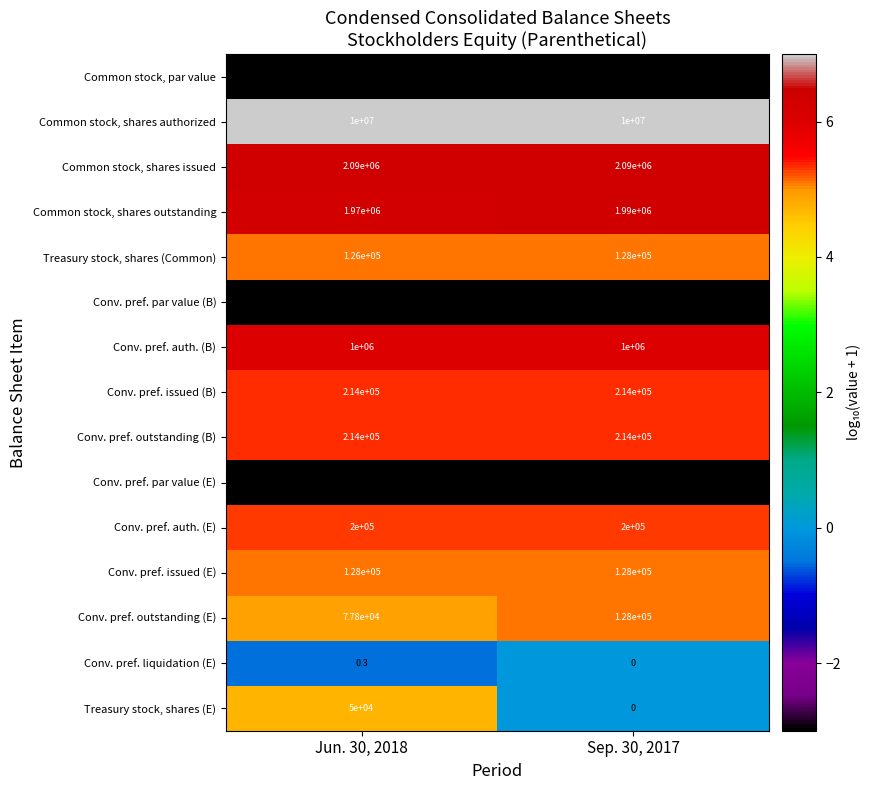

Is the value of Conv. pref. outstanding (E) at Sep. 30, 2017 greater than the value of Conv. pref. liquidation (E) at Sep. 30, 2017?

Yes